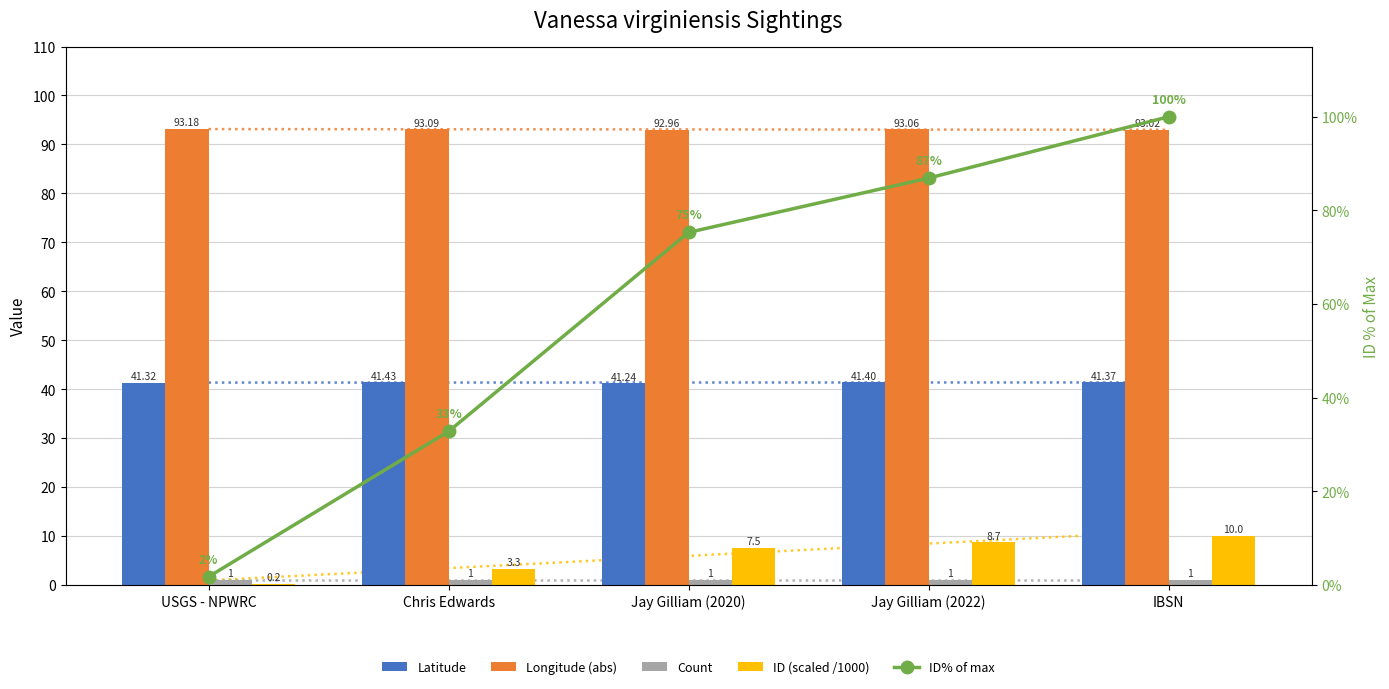

What is the sum of the ID values at USGS - NPWRC and Jay Gilliam (2022)?

88.6